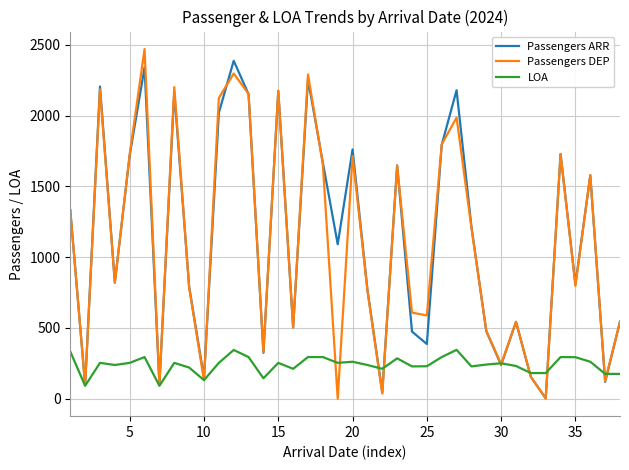

True or false: LOA has more than 0 points higher than both neighbors.

True